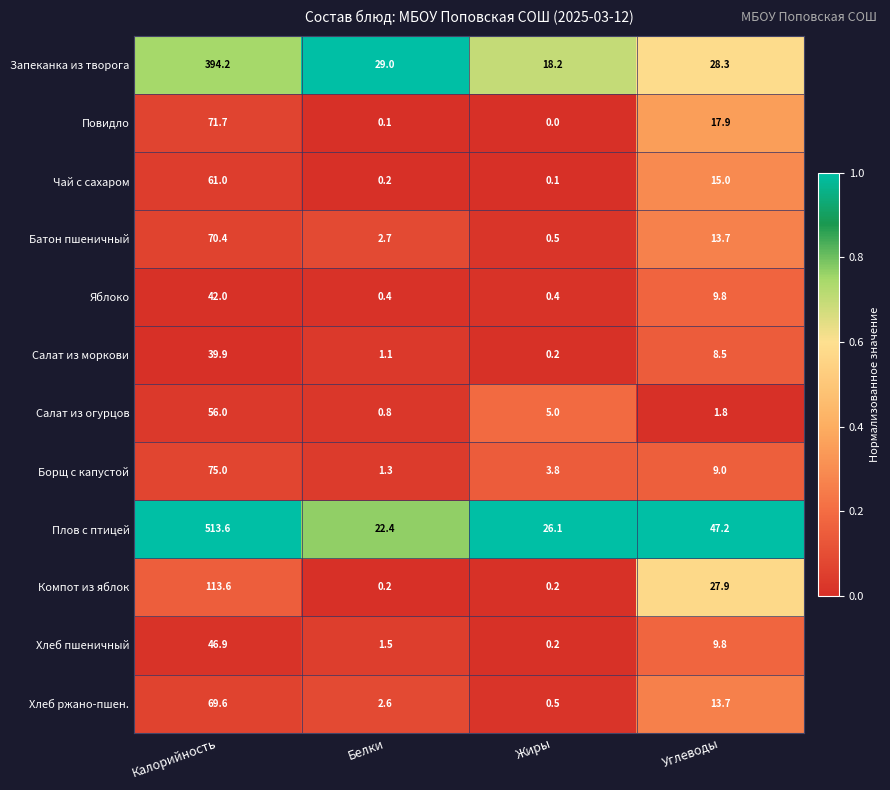

Rank the series by their maximum value, from lowest to highest.

Салат из моркови, Яблоко, Хлеб пшеничный, Салат из огурцов, Чай с сахаром, Хлеб ржано-пшен., Батон пшеничный, Повидло, Борщ с капустой, Компот из яблок, Запеканка из творога, Плов с птицей